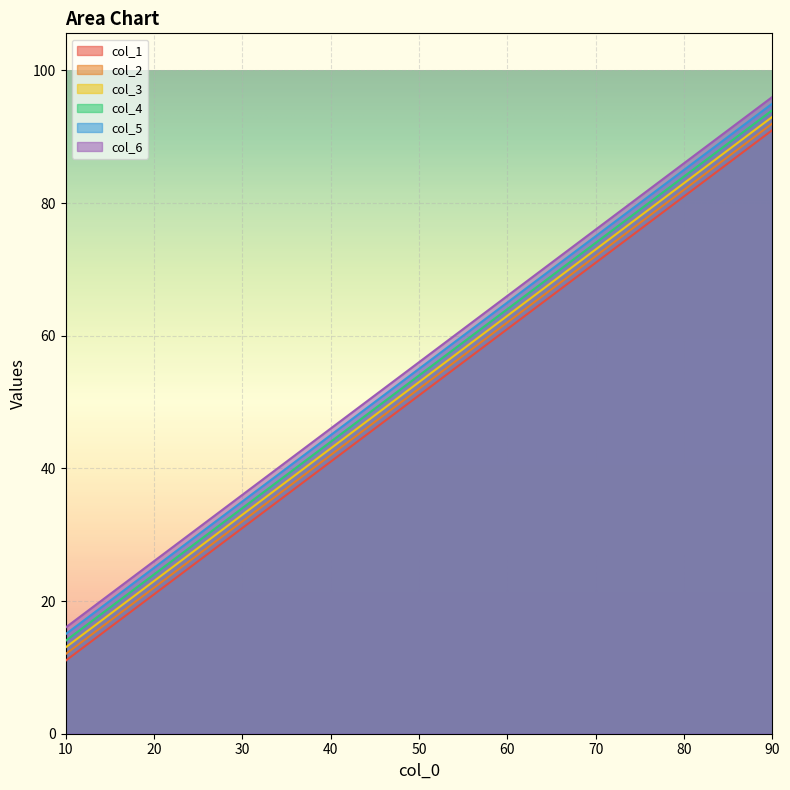

List the series in order of their overall mean, lowest first.

col_1, col_2, col_3, col_4, col_5, col_6